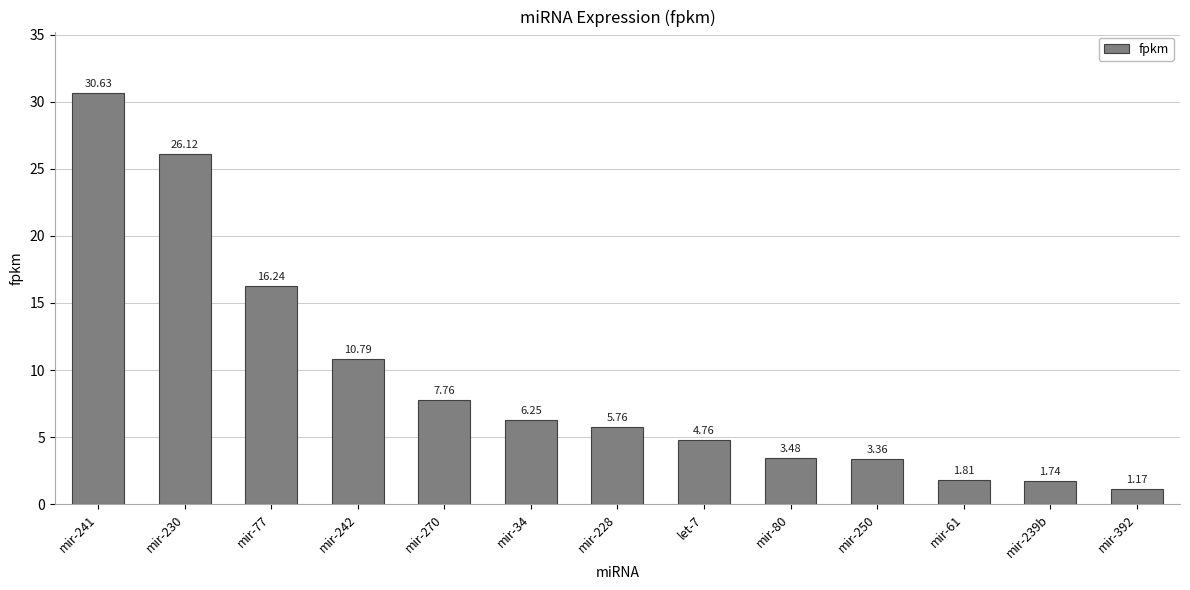

Rank the categories by value from highest to lowest.

mir-241, mir-230, mir-77, mir-242, mir-270, mir-34, mir-228, let-7, mir-80, mir-250, mir-61, mir-239b, mir-392